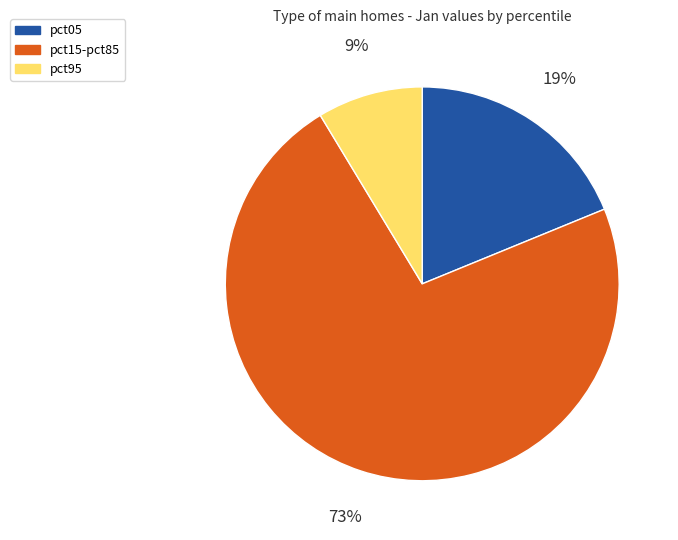

Is there any slice that represents more than half of the pie?

Yes